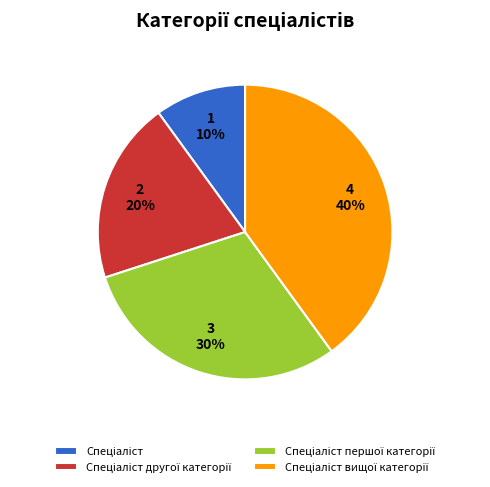

To the nearest percent, what is the average slice percentage?

25%